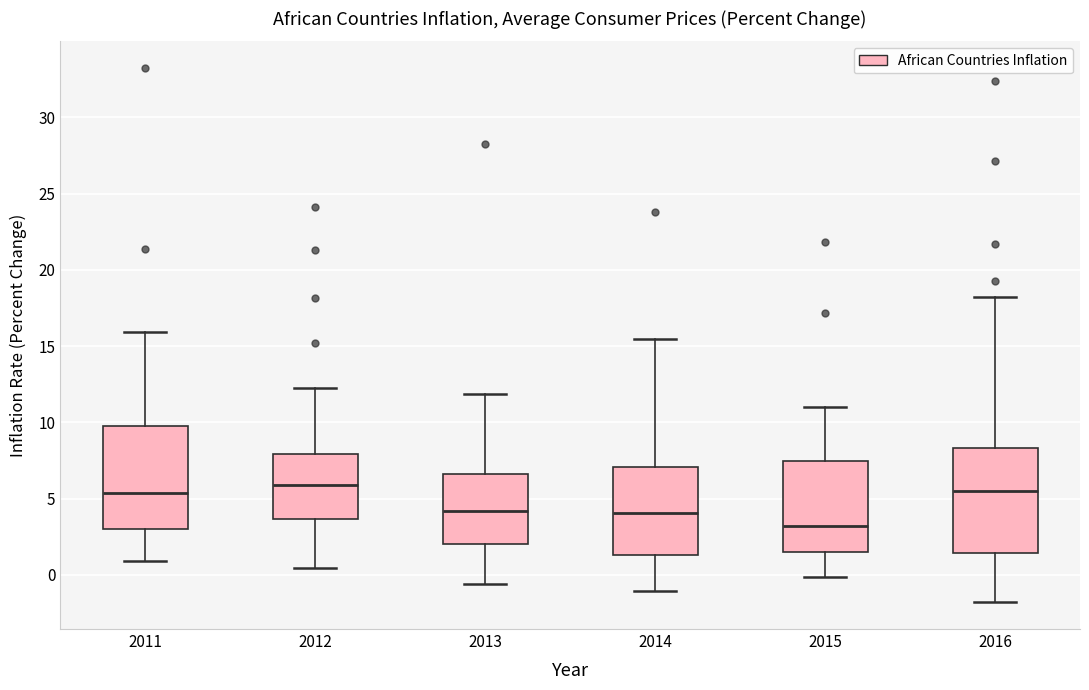

Reading left to right, transcribe this box plot: for each box, give where its median line is, the range the box spans, and where its two whiskers end, as read against the y-axis. The values are not printed on the chart, so give them approximately, as read against the axis.

2011: median 5.5, box 3.0 to 10.0, whiskers 1.0 to 16.0
2012: median 6.0, box 3.5 to 8.0, whiskers 0.5 to 12.0
2013: median 4.0, box 2.0 to 6.5, whiskers -0.5 to 12.0
2014: median 4.0, box 1.5 to 7.0, whiskers -1.0 to 15.5
2015: median 3.0, box 1.5 to 7.5, whiskers 0.0 to 11.0
2016: median 5.5, box 1.5 to 8.5, whiskers -2.0 to 18.0